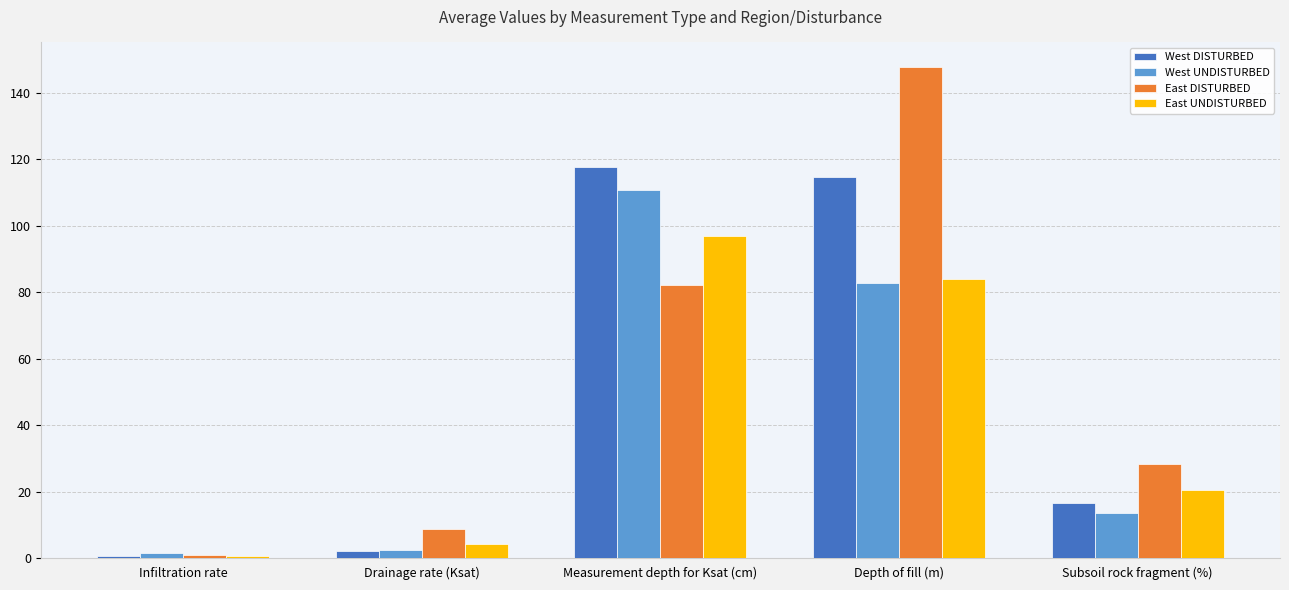

Is it true that West UNDISTURBED equals 6.5 at Subsoil rock fragment (%)?

False